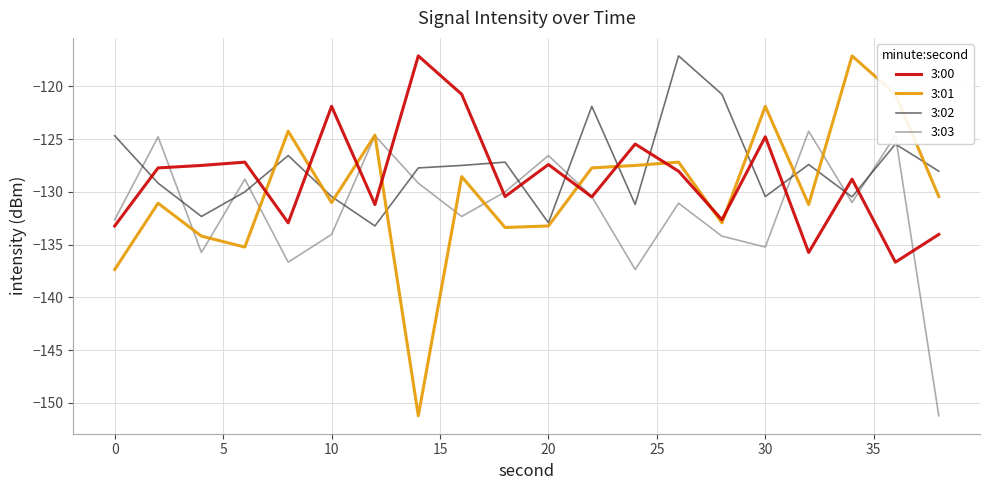

What is the greatest value displayed?

-117.1